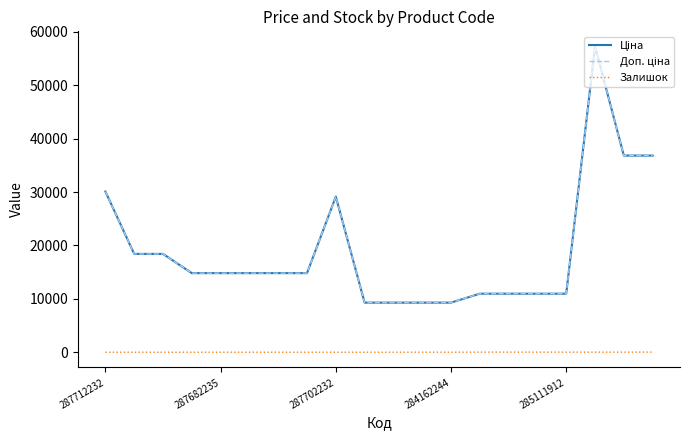

Does the chart have visible grid lines?

No